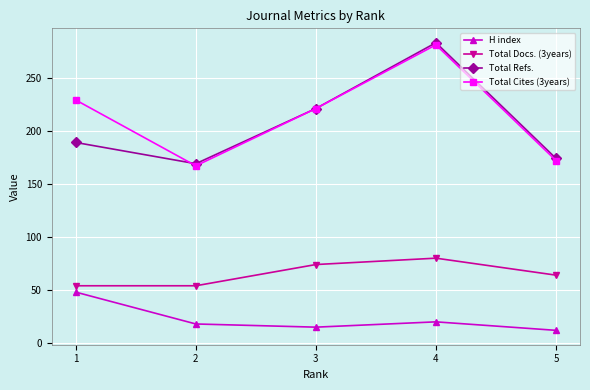

At how many categories does at least one series exceed 65?

5